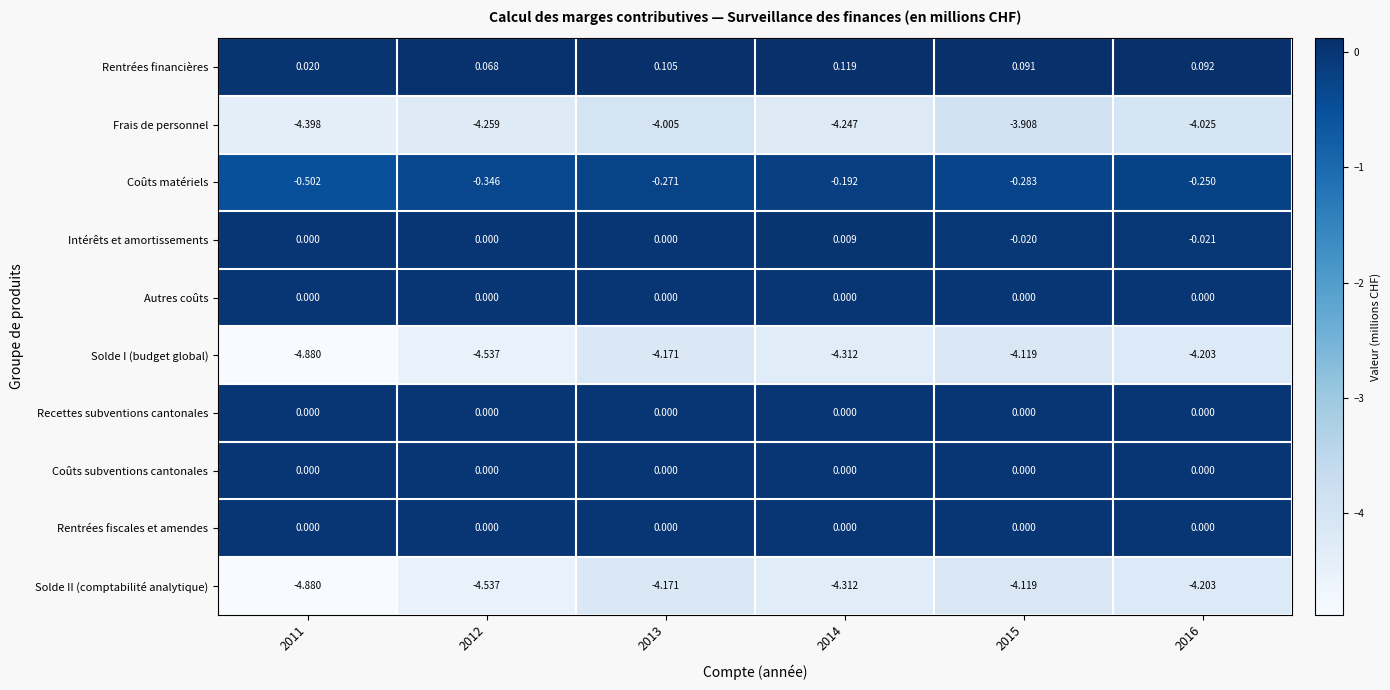

At which category does the chart reach its minimum across all series?

2011